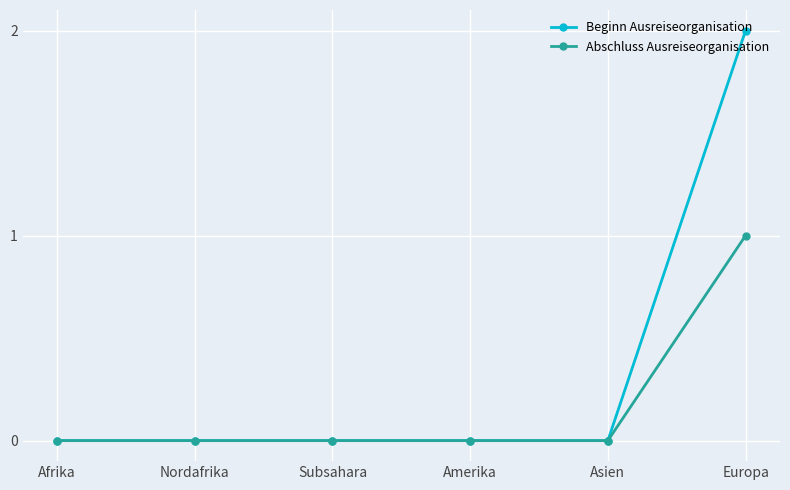

Is it true that Abschluss Ausreiseorganisation equals 0 at Afrika?

True